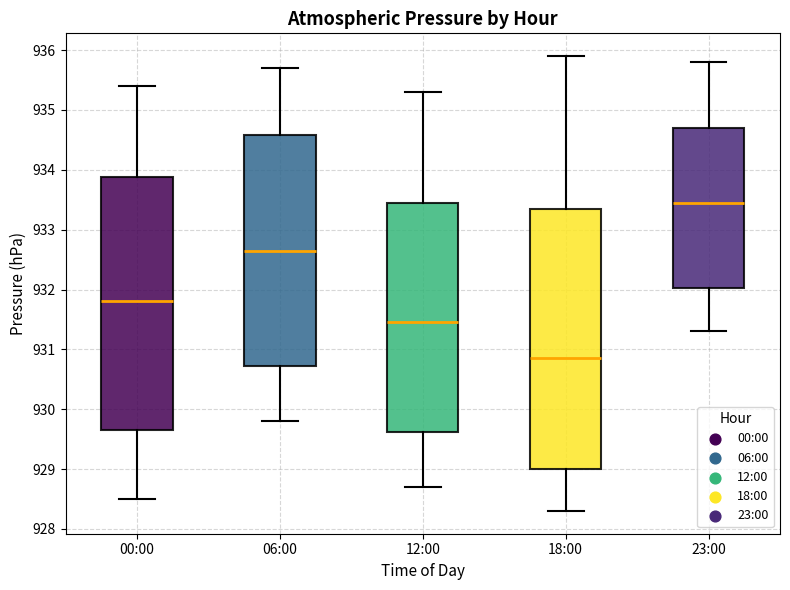

Which box has the lowest median line?

18:00